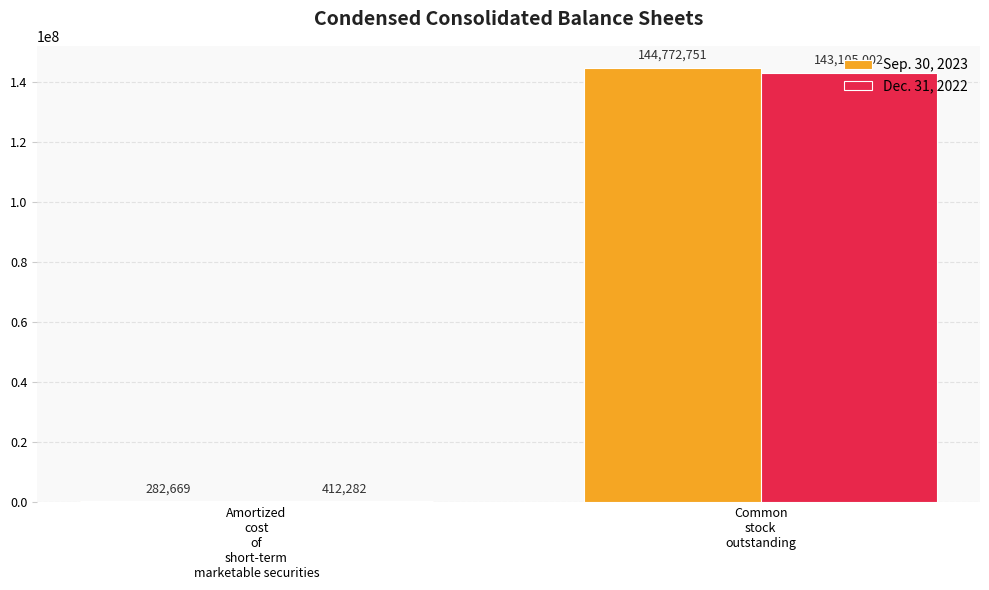

Count the number of categories in the chart.

2